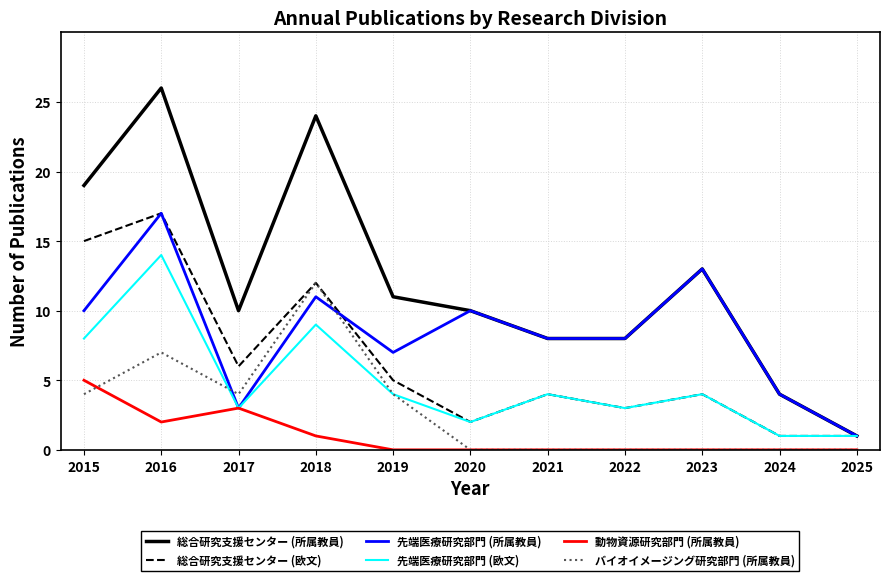

What is the total value across all series at 2015?

61